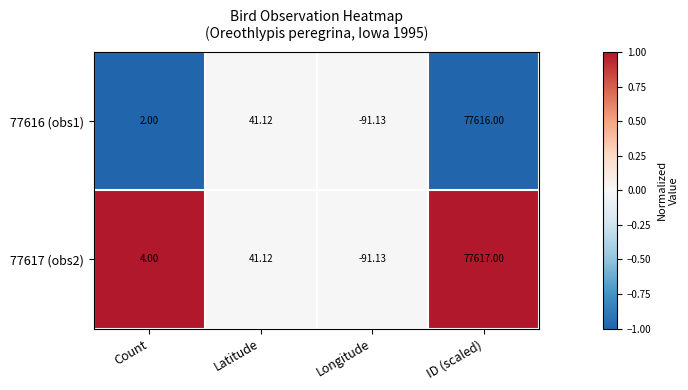

At which category is the sum across all series the highest?

ID (scaled)